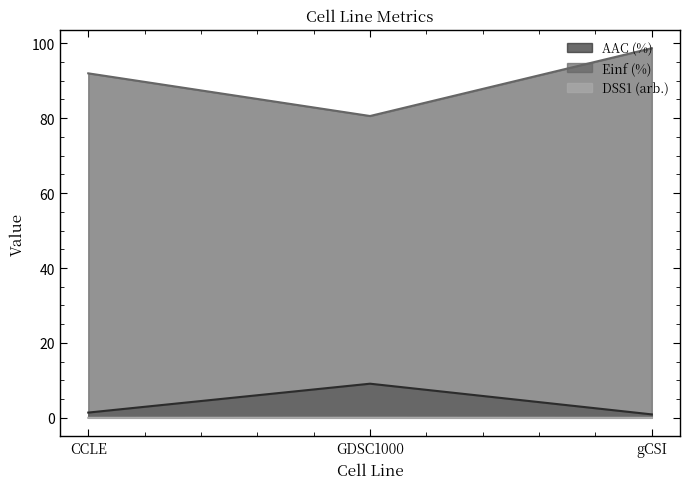

What position from the right is GDSC1000?

2